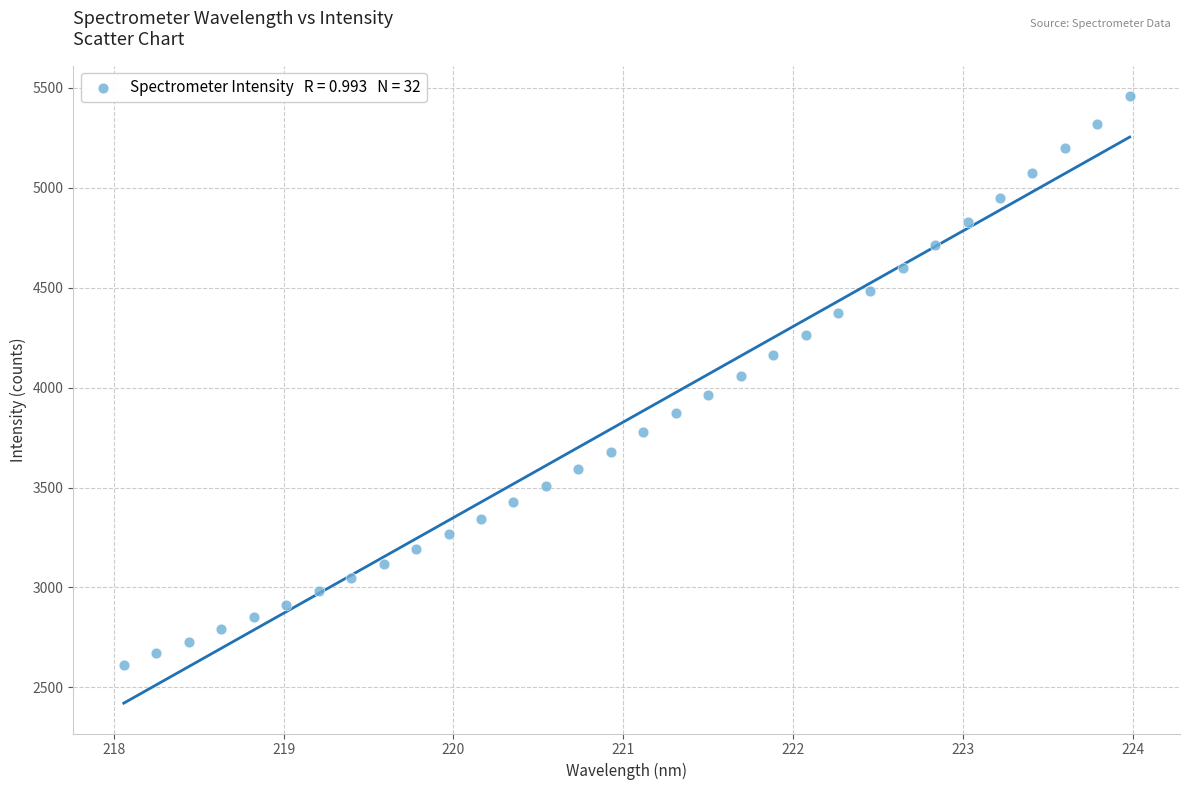

What is the range of Y values (max minus min)?

2848.9